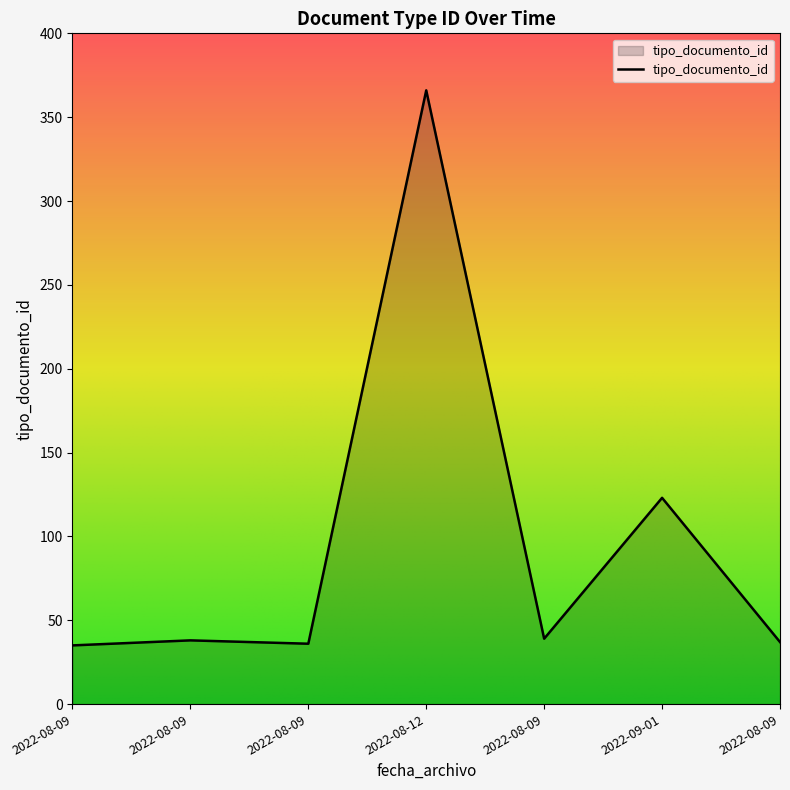

List the labels in order of value, largest first.

2022-08-12, 2022-09-01, 2022-08-09, 2022-08-09, 2022-08-09, 2022-08-09, 2022-08-09